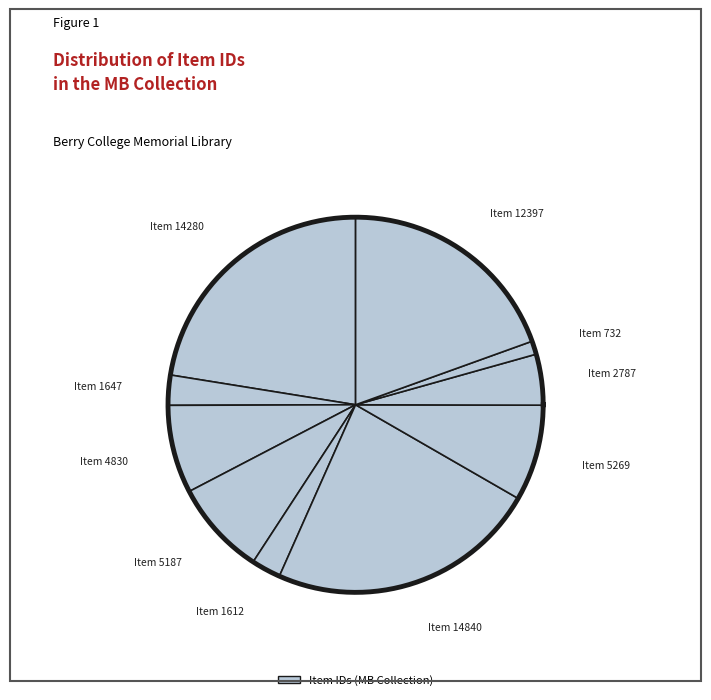

What percentage is NOT represented by Item 4830?

92.4%